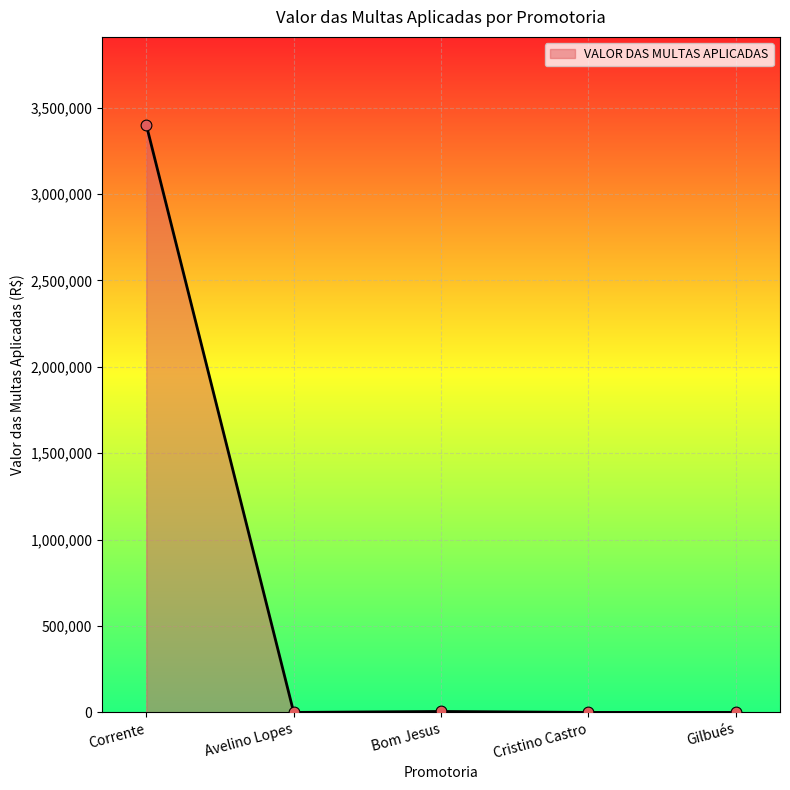

What is the change in value from Bom Jesus to Cristino Castro?

-5500